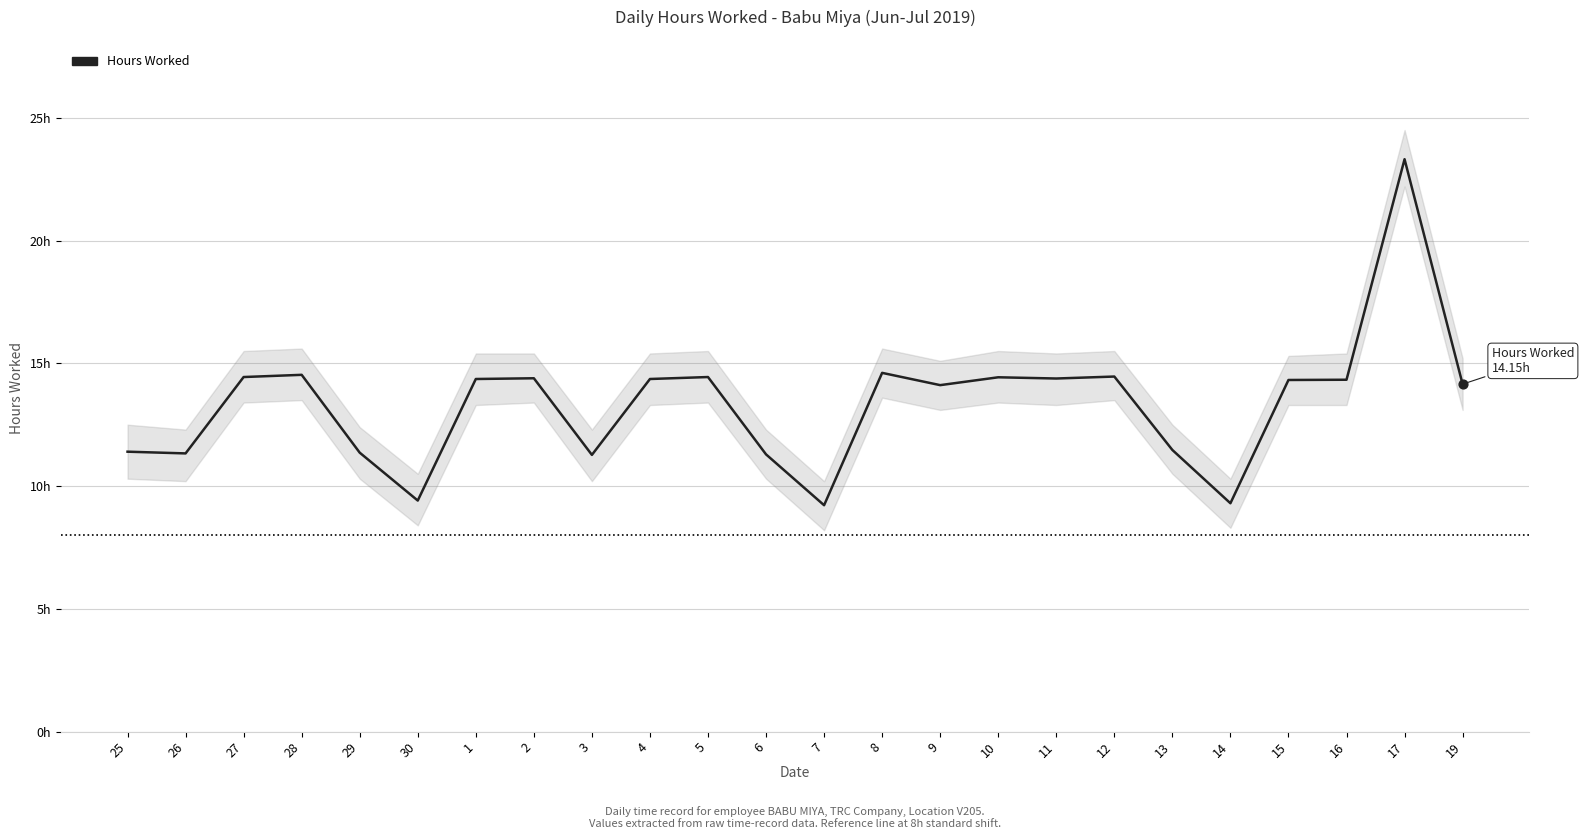

Which has a higher value, 12 or 7?

12